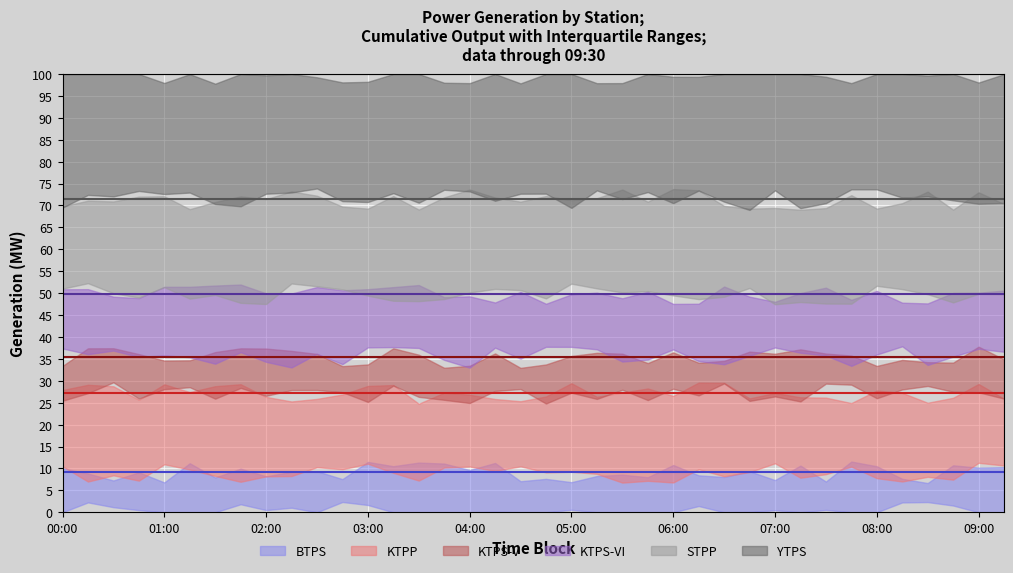

True or false: STPP (median) and KTPP (median) intersect in this chart.

False